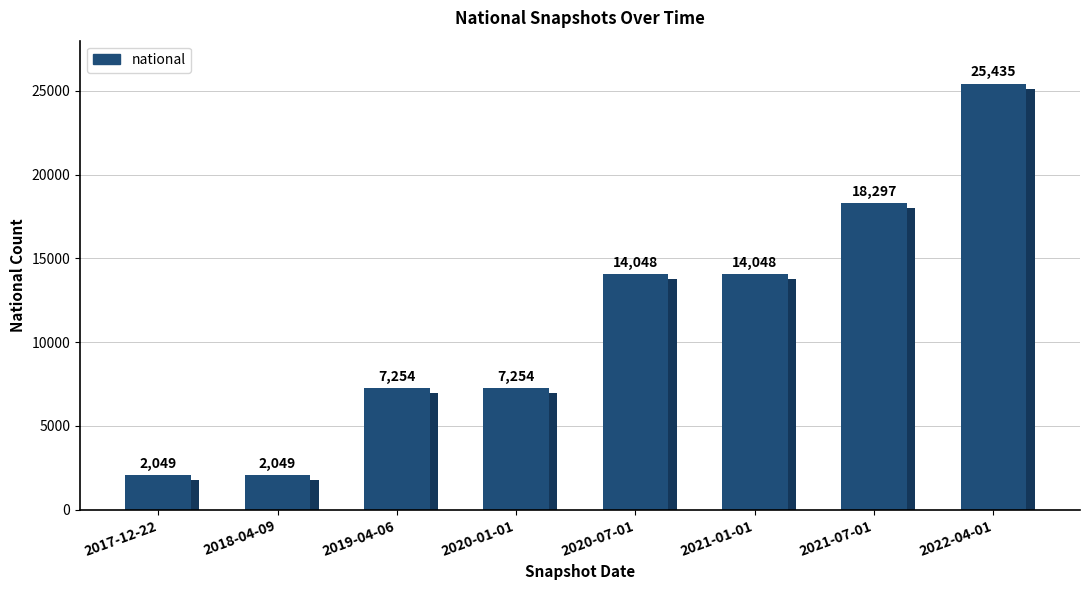

True or false: the data shows 14048 at 2021-01-01.

True